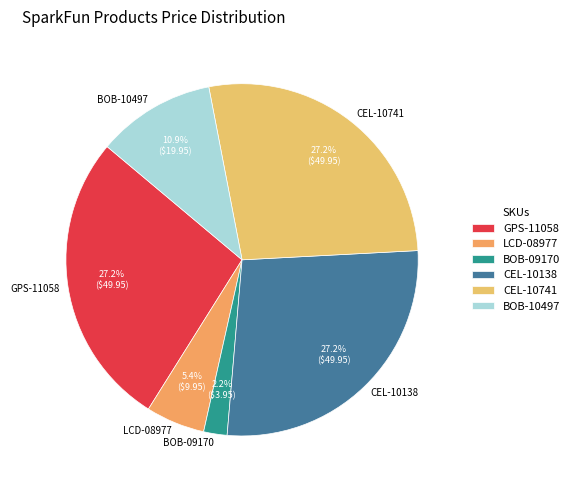

What percentage is the BOB-10497 slice, to the nearest percent?

11%